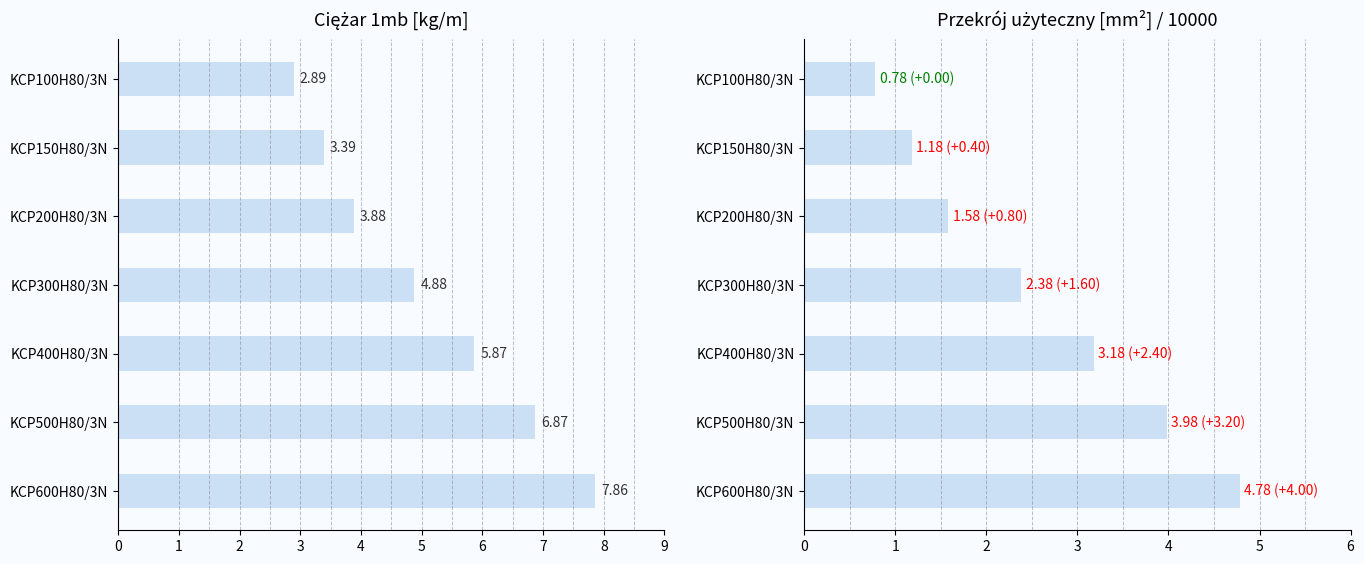

What is the difference between the highest and lowest values at KCP150H80/3N?

2.2